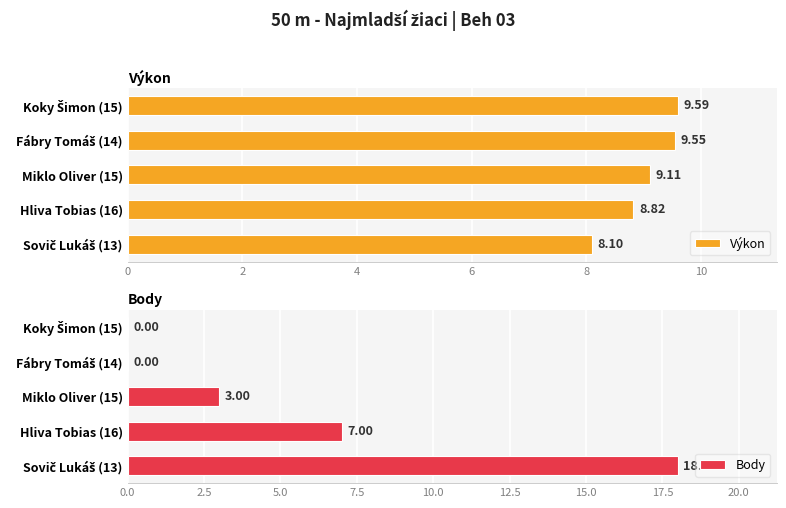

What is the sum of all Výkon values?

45.2